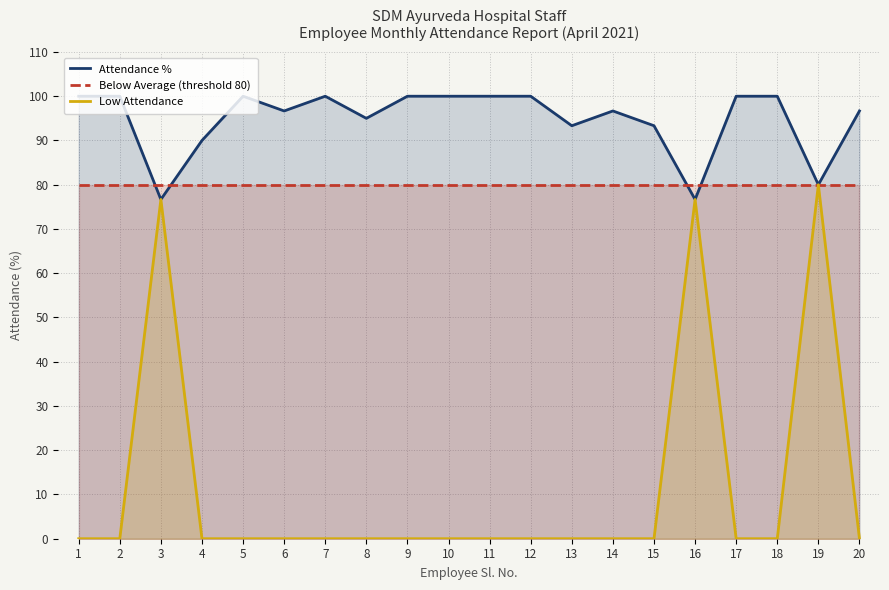

What is the value of the Low Attendance point at the 19th from the left?

80.0